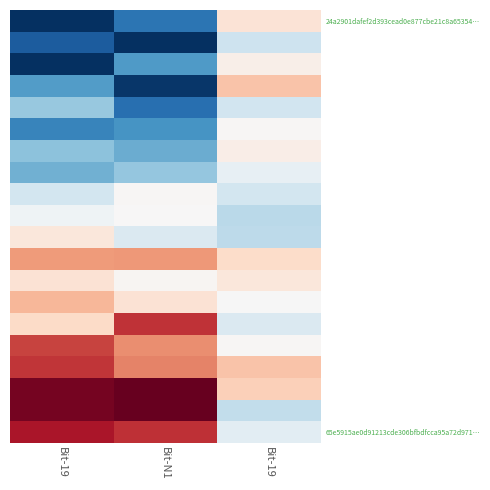

At which category does the chart reach its minimum across all series?

Bit-19